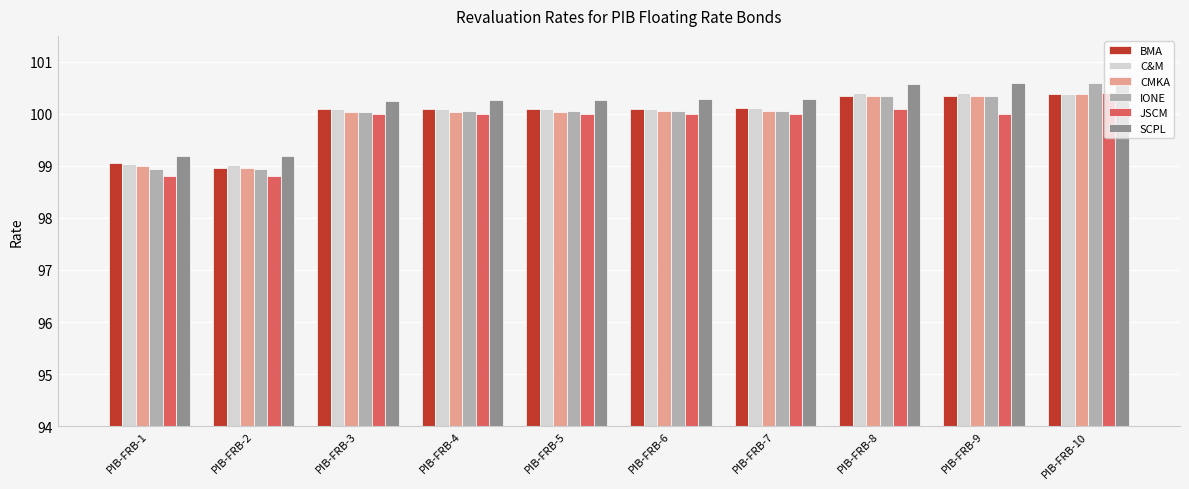

At how many categories does at least one series exceed 100?

8